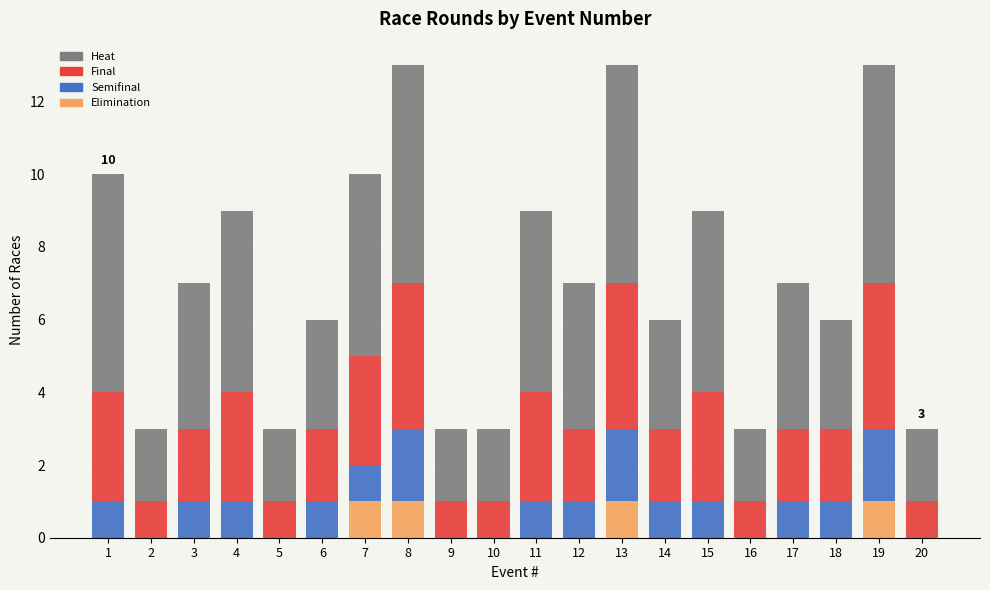

How many Semifinal values are between 0 and 1?

17